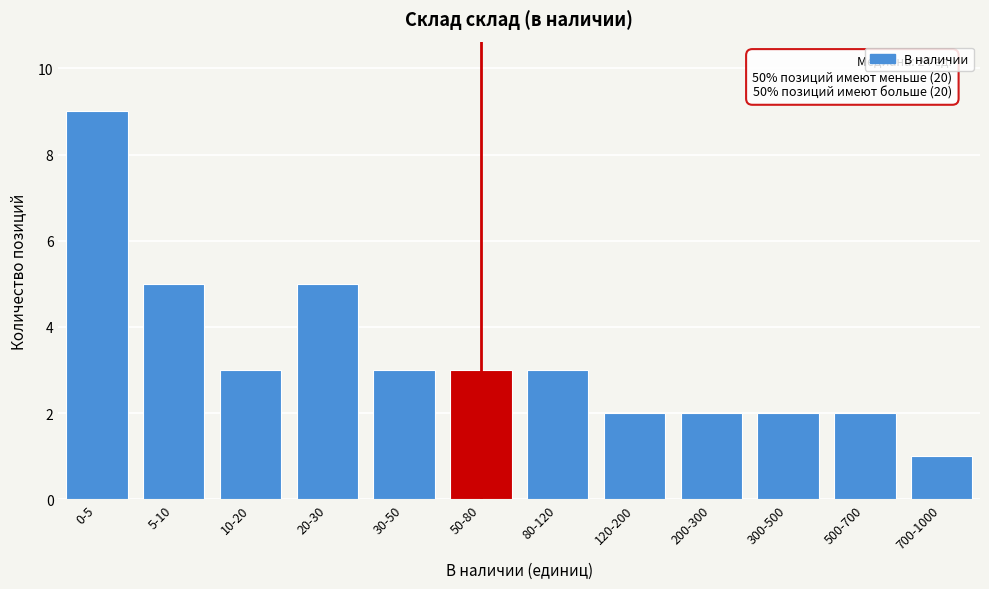

Reading left to right, extract all data points from this chart.

0-5=9	5-10=5	10-20=3	20-30=5	30-50=3	50-80=3	80-120=3	120-200=2	200-300=2	300-500=2	500-700=2	700-1000=1